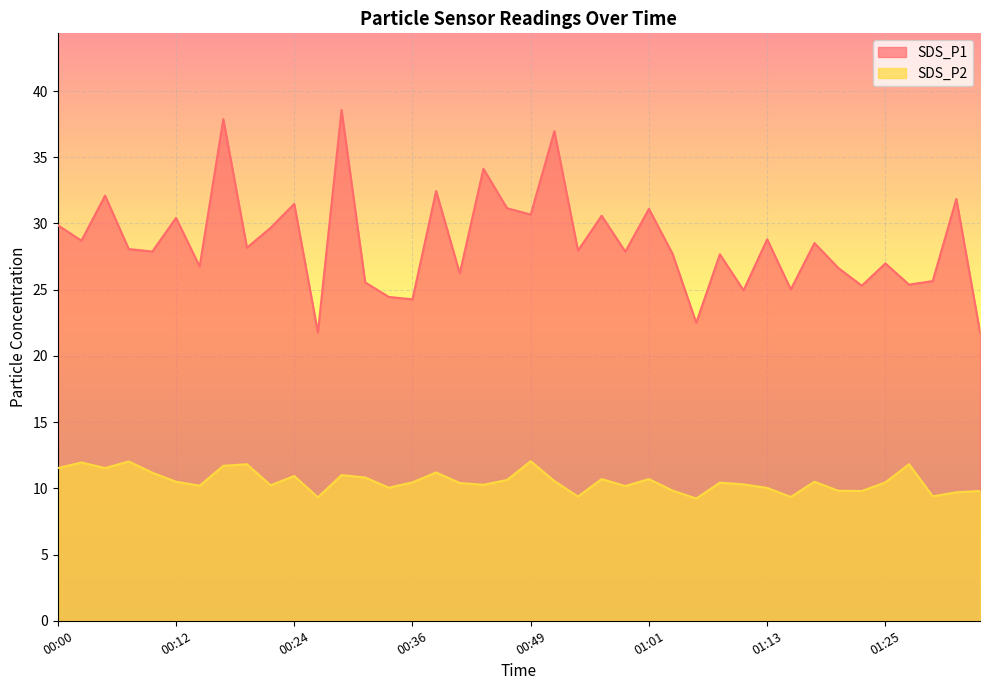

What is the label of the 22nd point from the right?

00:44